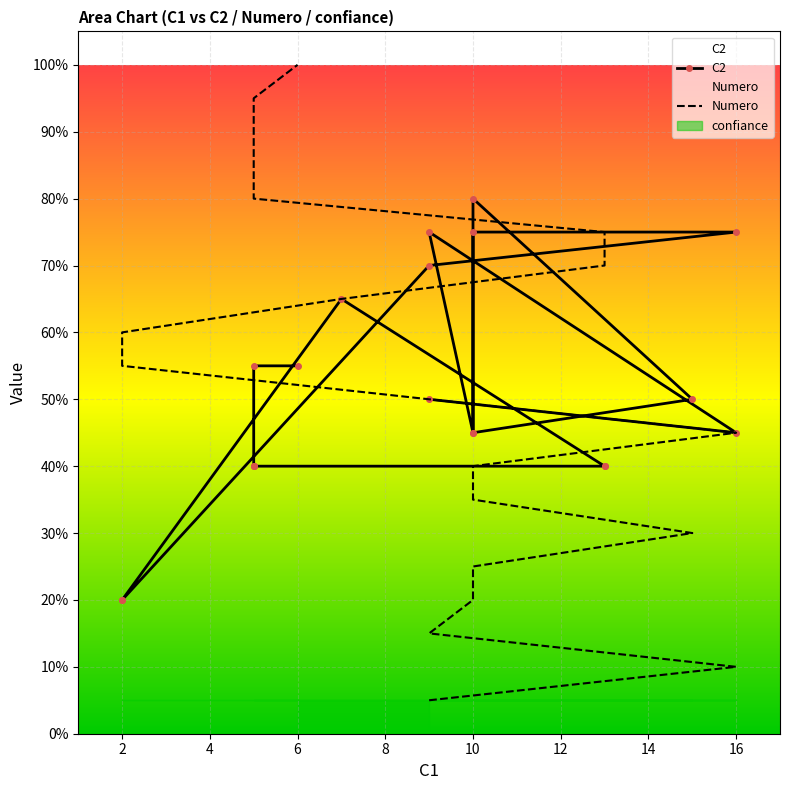

Rank the categories by Numero value from highest to lowest.

20, 19, 18, 17, 16, 15, 14, 13, 12, 11, 10, 9, 8, 7, 6, 5, 4, 3, 2, 1